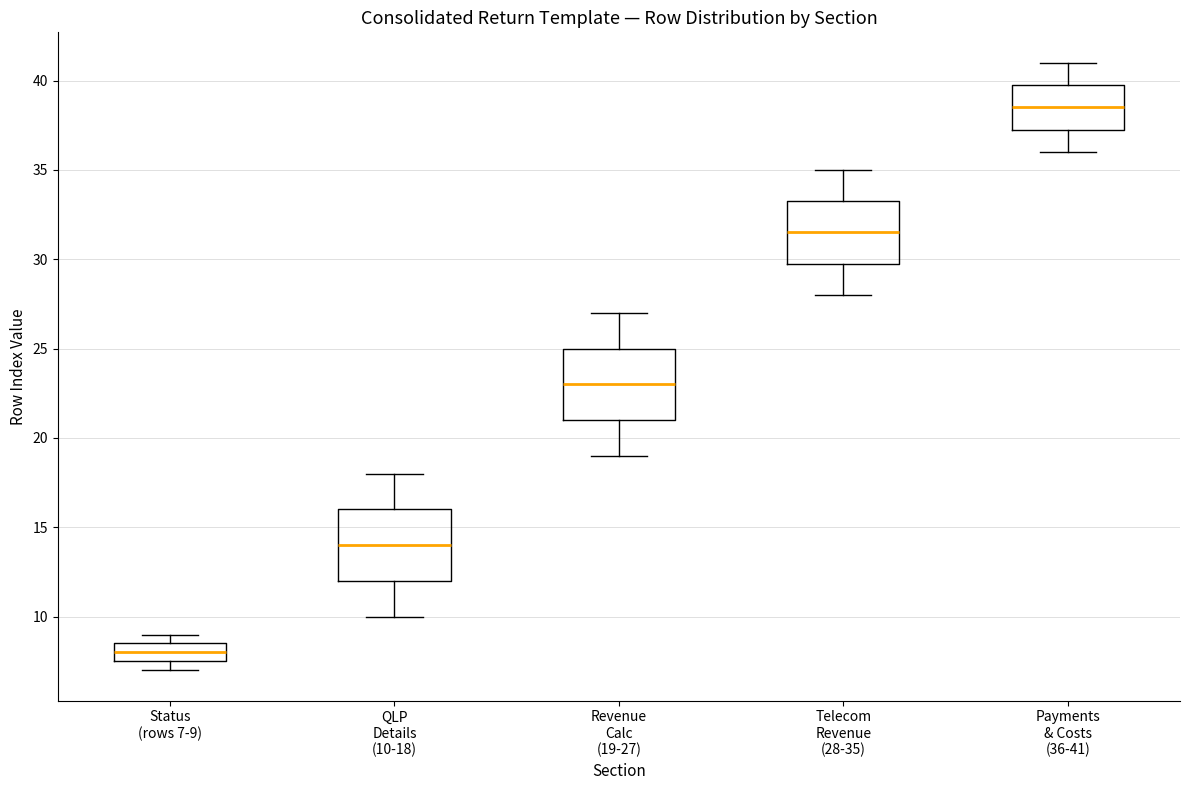

Which box's median line is the highest?

Payments & Costs (36-41)